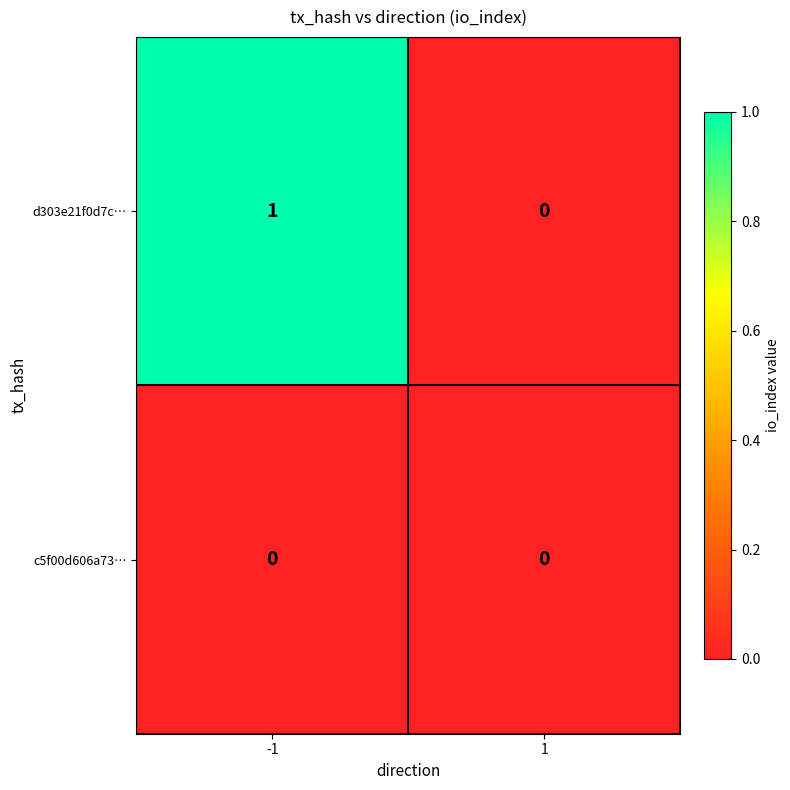

Between -1 and 1, which series saw the biggest shift?

d303e21f0d7c…